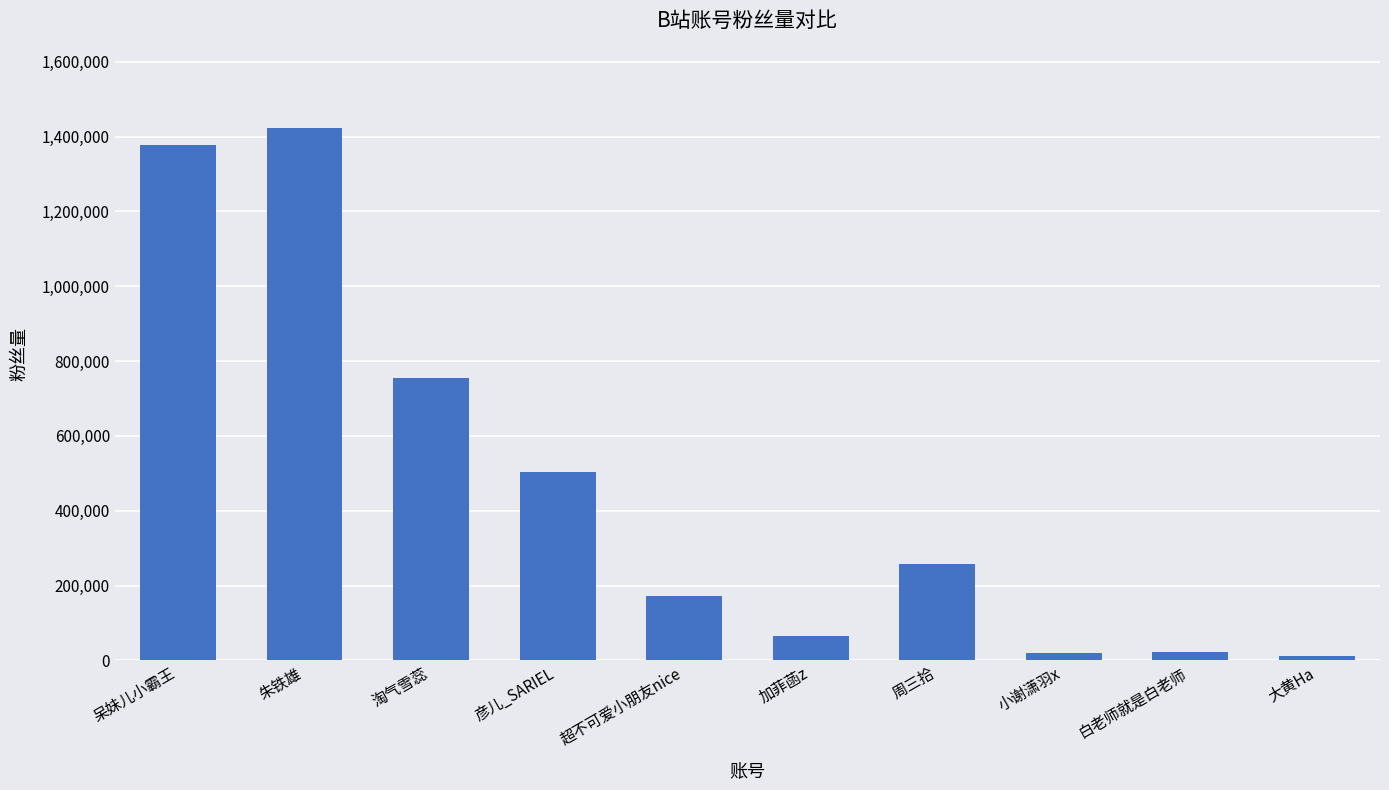

What position from the left is 周三拾?

7